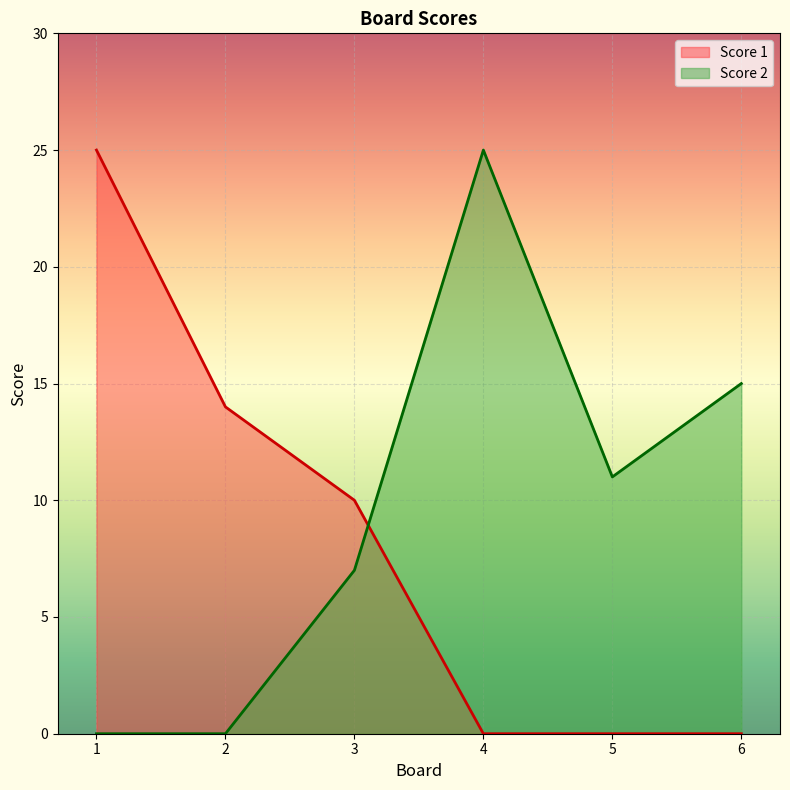

Rank the series at 2 from lowest to highest value.

Score 2, Score 1